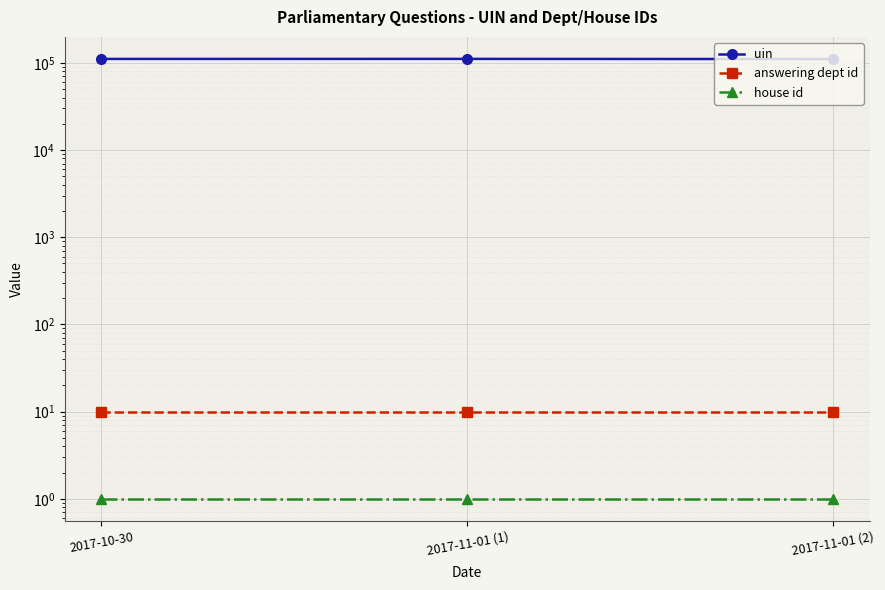

What is the difference between the uin values at 2017-11-01 (1) and 2017-11-01 (2)?

530